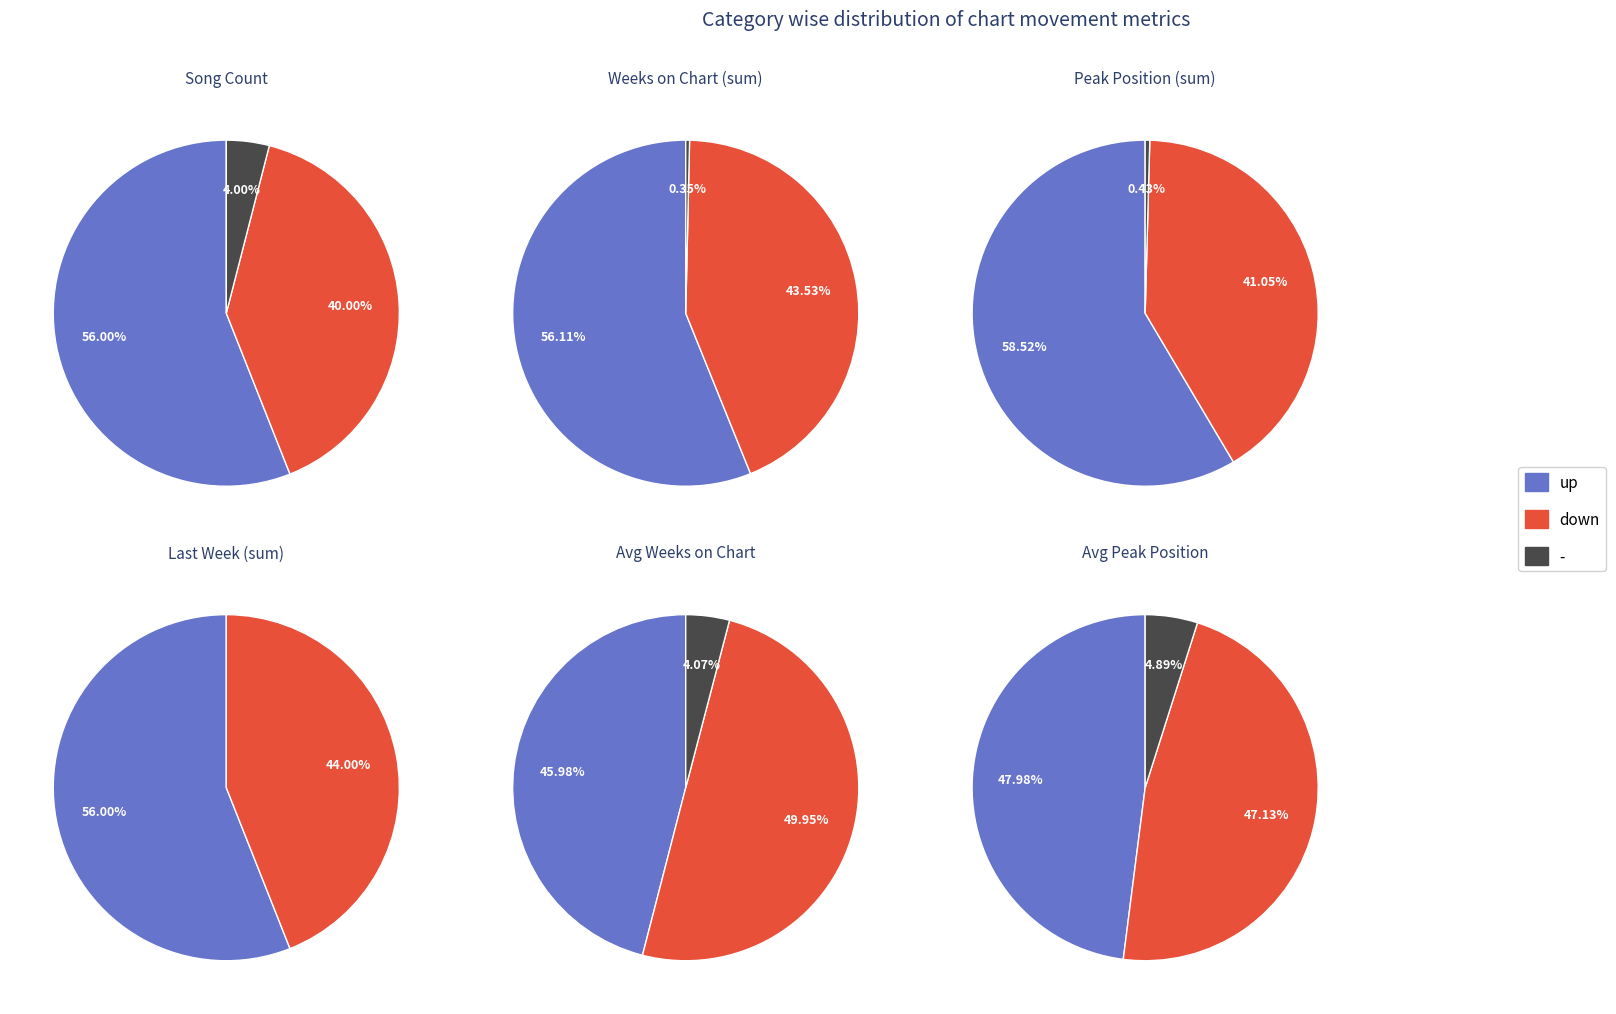

Approximately how many times larger is the value at down compared to -?

10.0